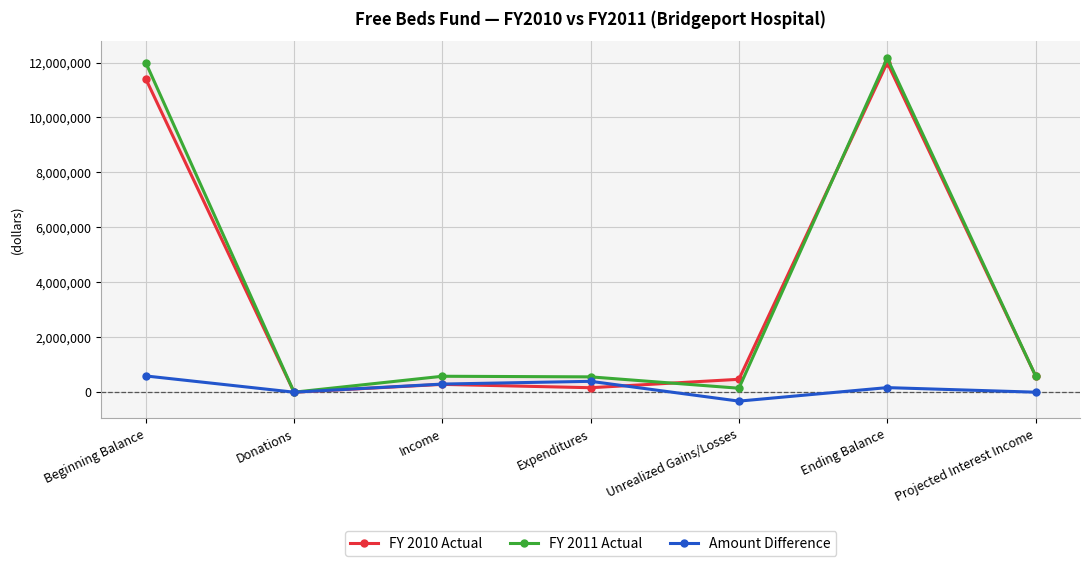

Count the Amount Difference values in the range 0 to 395200.

5